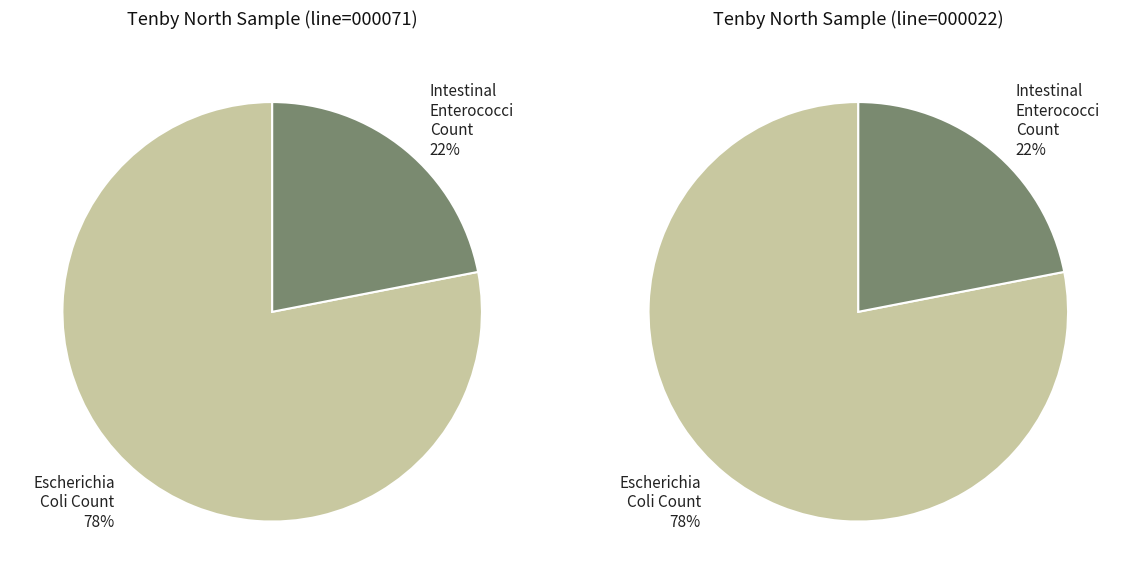

To the nearest percent, what percentage of the pie is line=000071?

50%